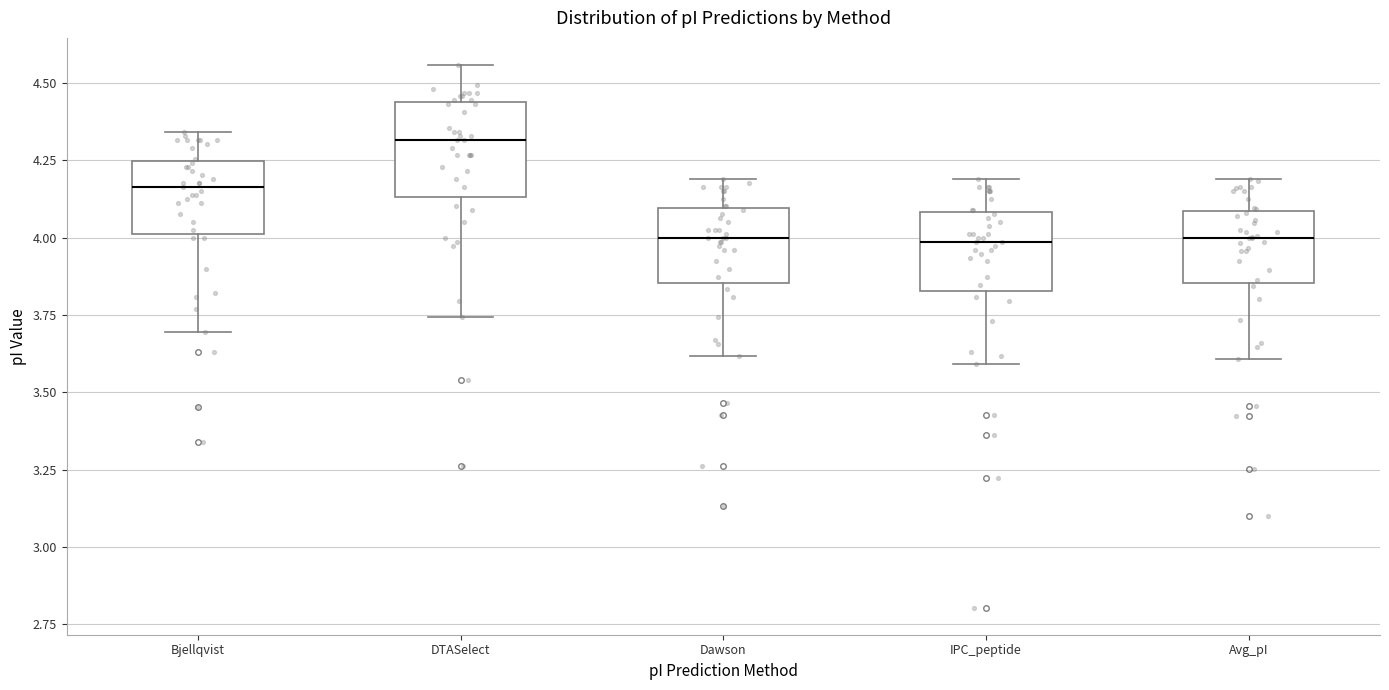

Comparing the boxes themselves (not the whiskers), which one is the tallest?

DTASelect